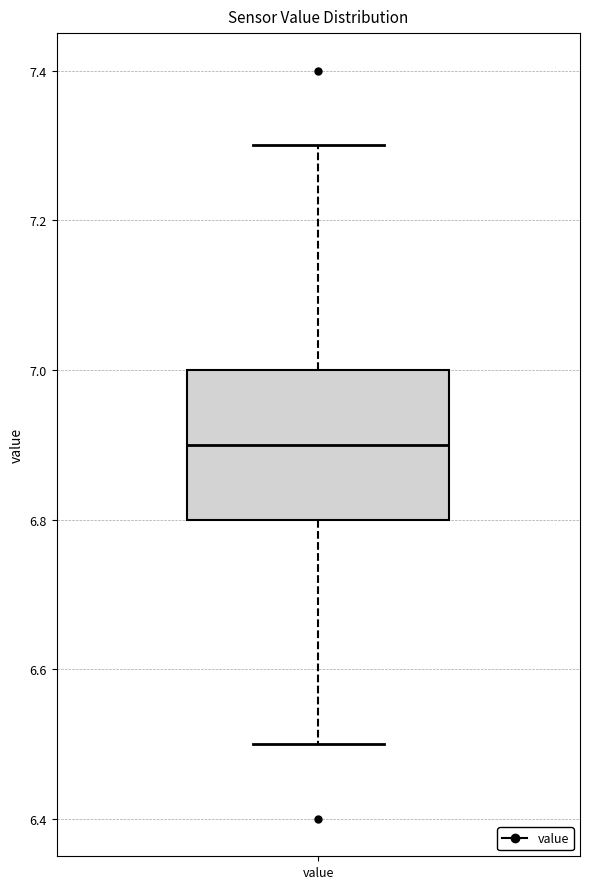

Read this box plot against the y-axis: the position of the median line, the range covered by the box, and the ends of both whiskers. The values are not printed on the chart, so give them approximately, as read against the axis.

median 6.9, box 6.8 to 7.0, whiskers 6.5 to 7.3